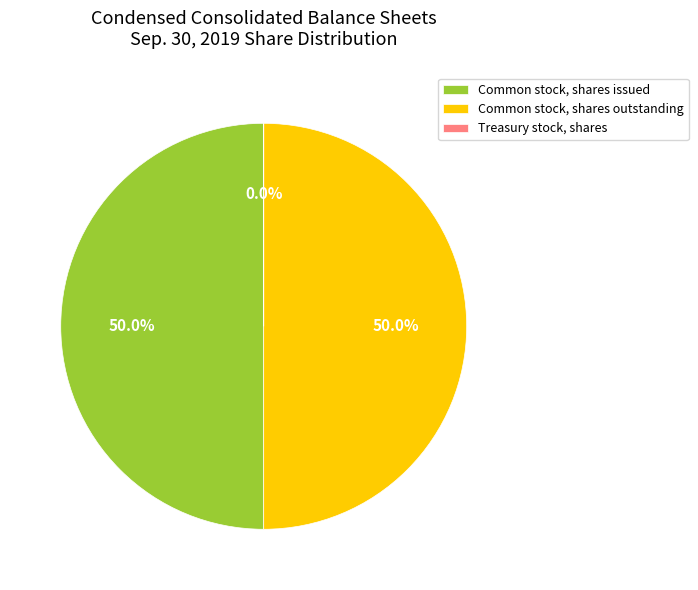

What is the total percentage of Common stock, shares issued and Common stock, shares outstanding?

100.0%